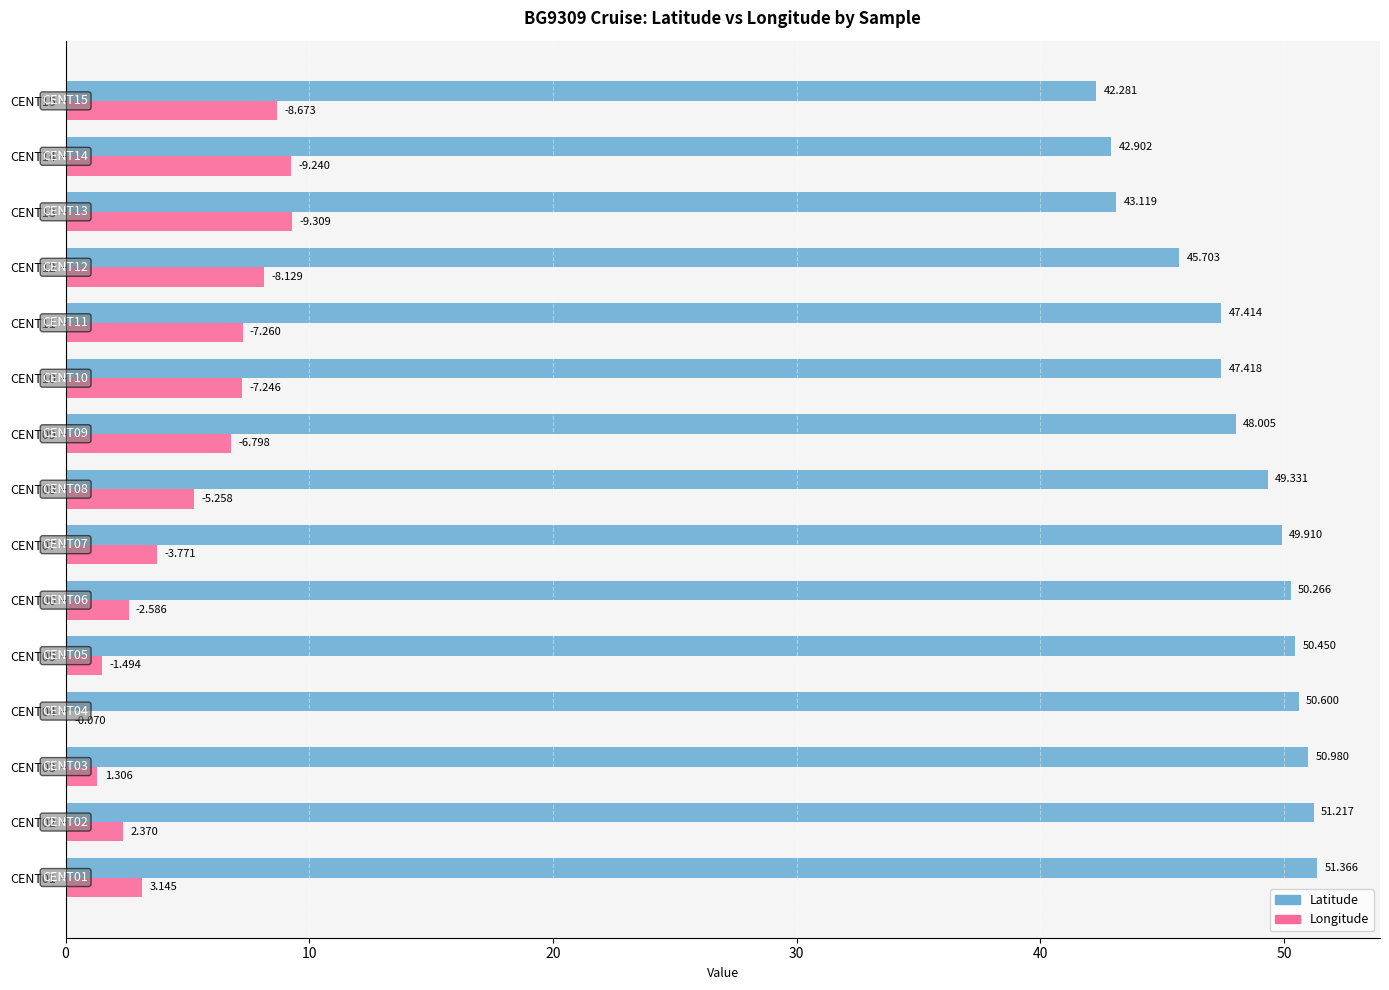

Which series has the largest total across all categories?

Latitude